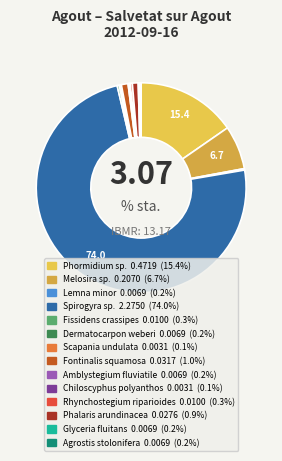

Does Spirogyra sp. account for over 50% of the chart?

Yes